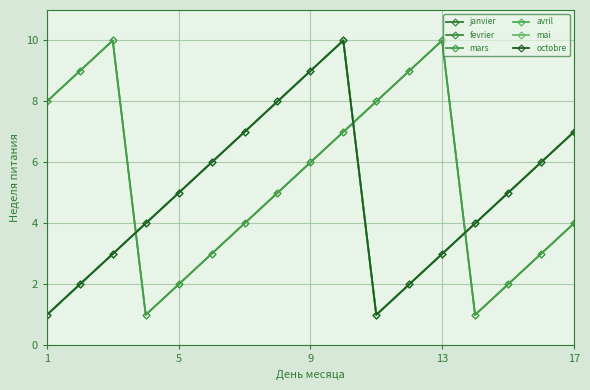

What is the difference between the maximum and minimum values in the fevrier series?

9